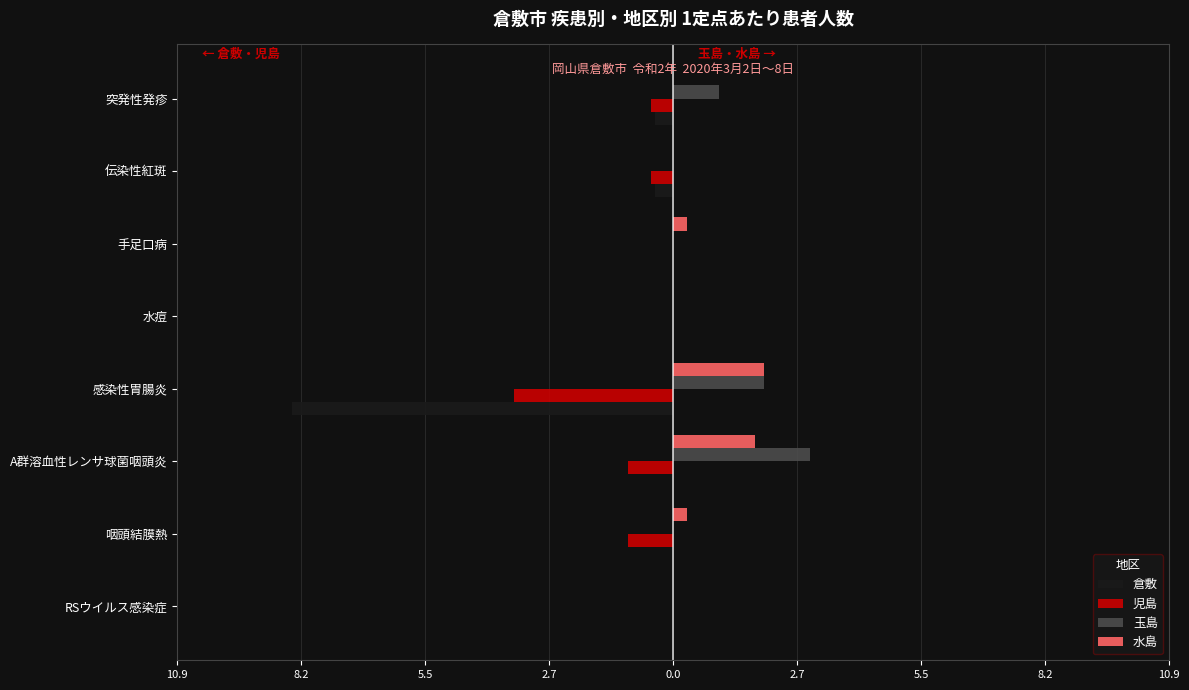

What are all the series names shown in the legend?

倉敷, 児島, 玉島, 水島